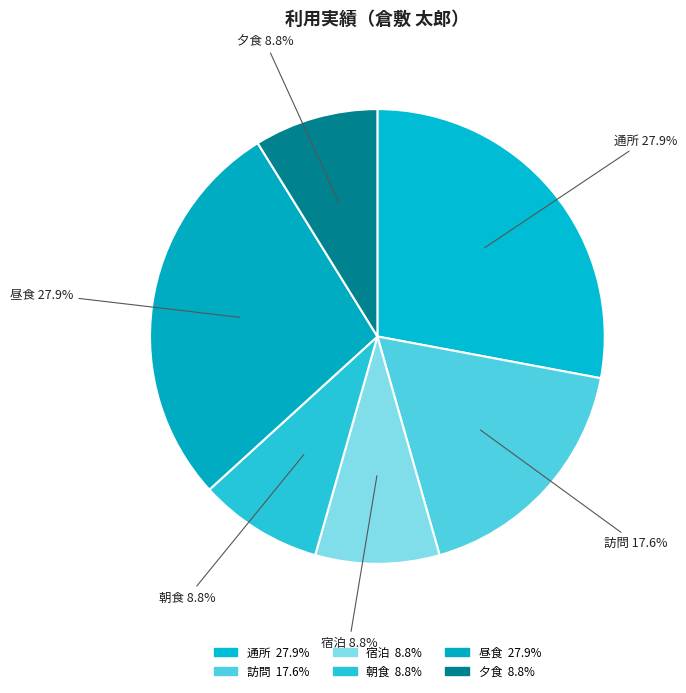

How many segments does this pie chart have?

6